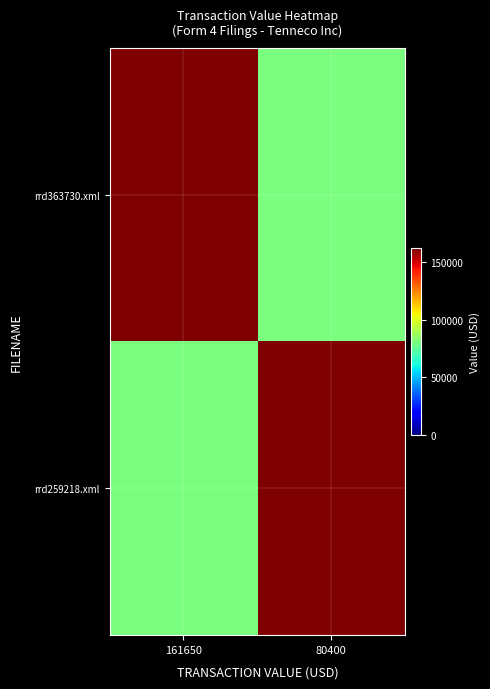

Rank the series by their maximum value, from lowest to highest.

rrd363730.xml, rrd259218.xml